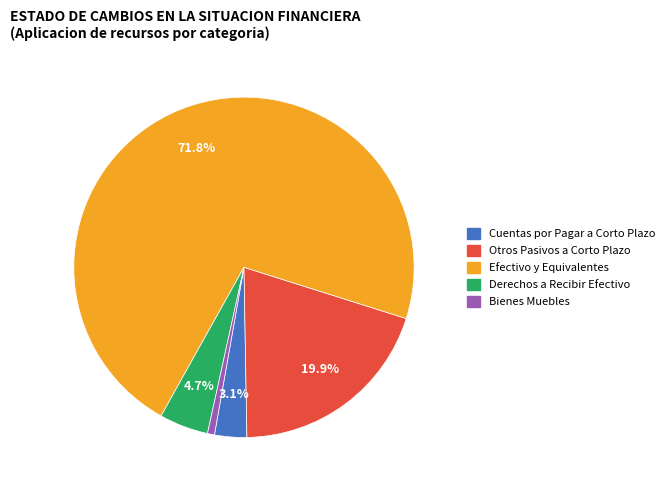

To the nearest percent, what is the average slice percentage?

20%